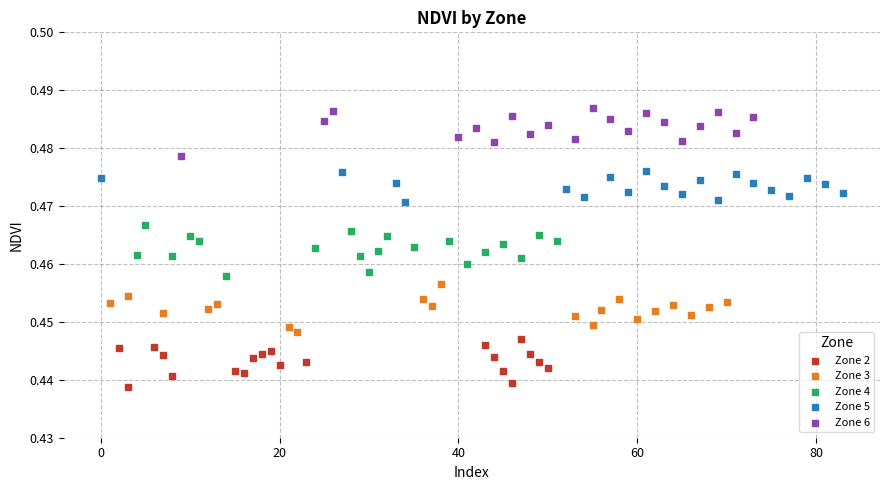

Which series reaches the maximum Y coordinate?

Zone 6